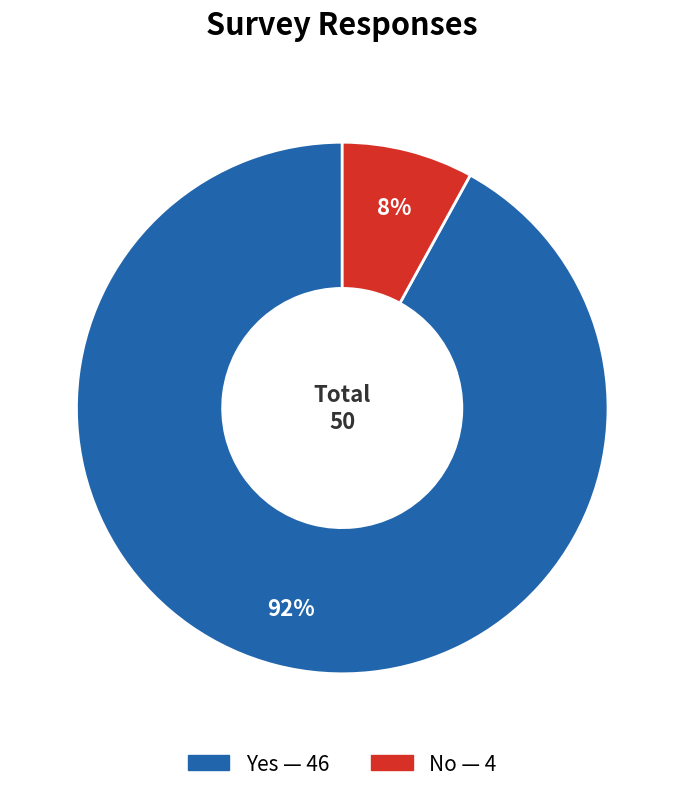

To the nearest percent, what percentage of the pie is No?

8%